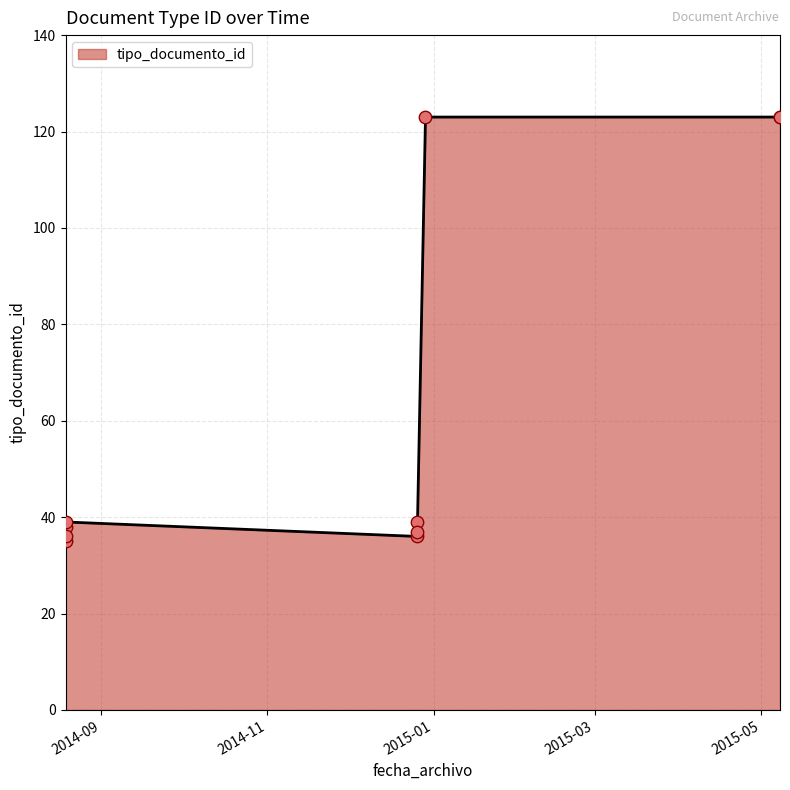

Approximately how many times larger is the value at 2014-08-19 compared to 2014-08-19?

1.0